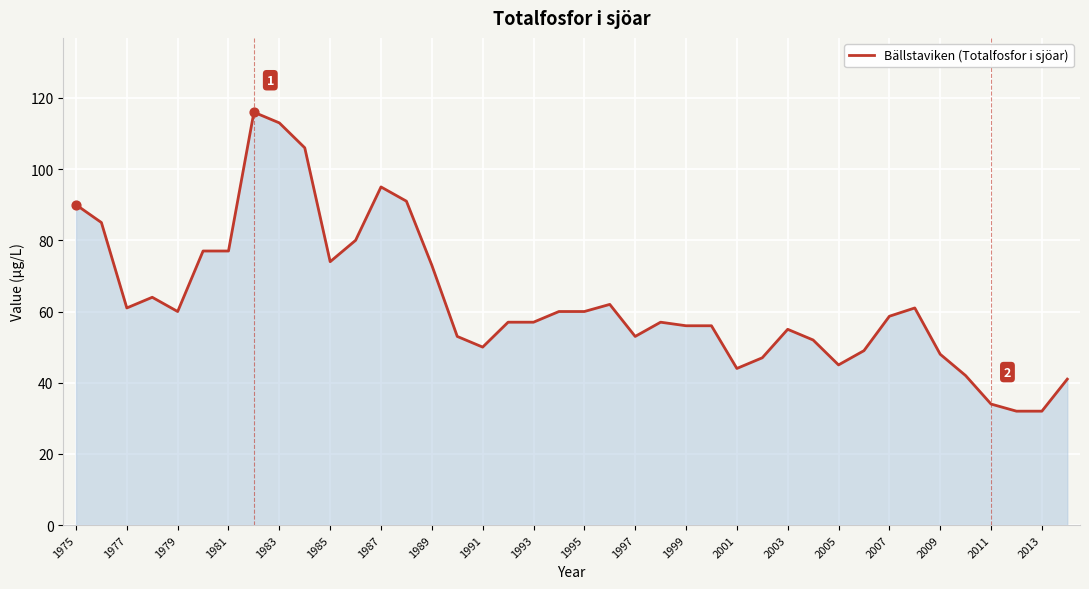

What is the minimum value shown in the chart?

32.0